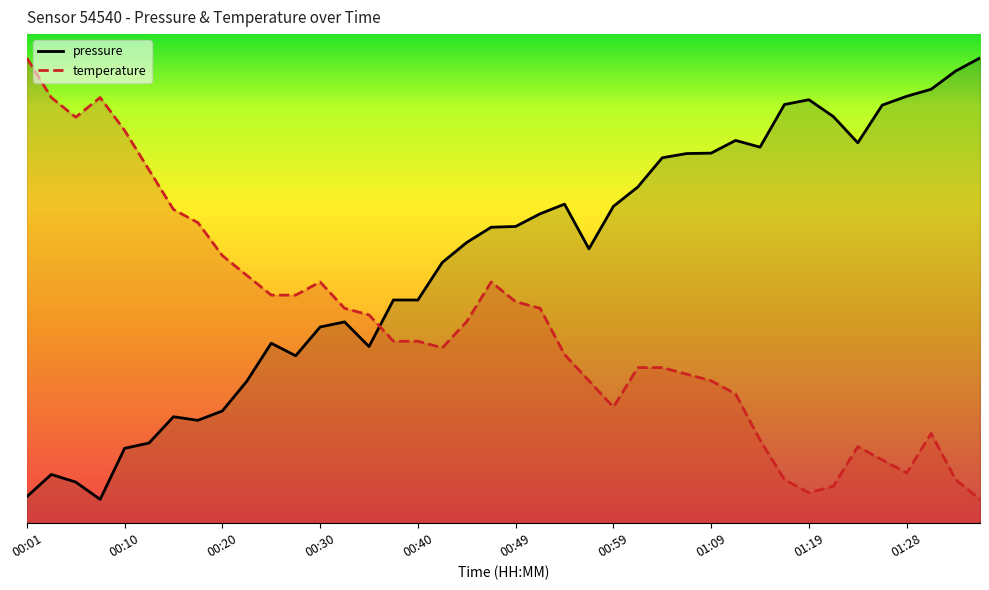

At 01:09, list the series in order from smallest to largest.

temperature, pressure